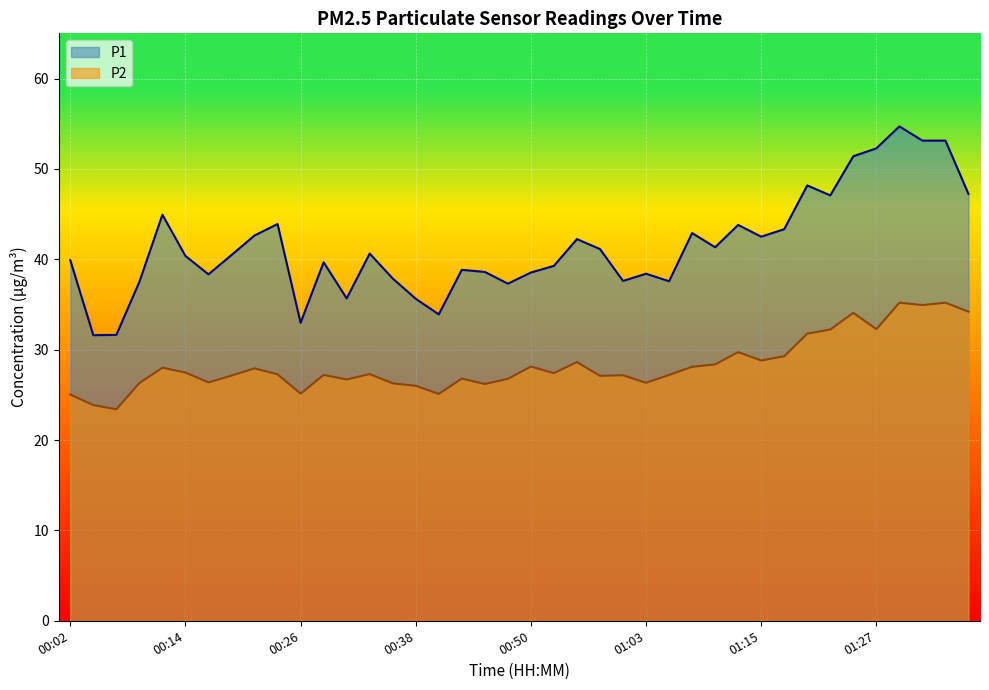

At which label does P2 reach its peak?

01:29